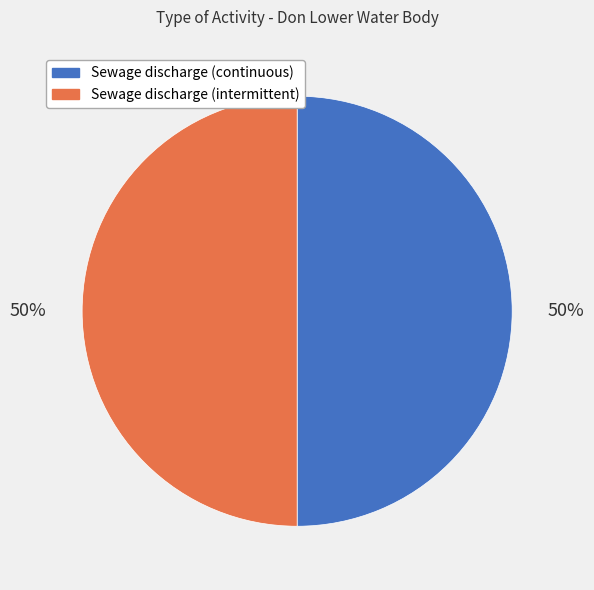

Approximately how many times larger is the value at Sewage discharge (intermittent) compared to Sewage discharge (continuous)?

1.0